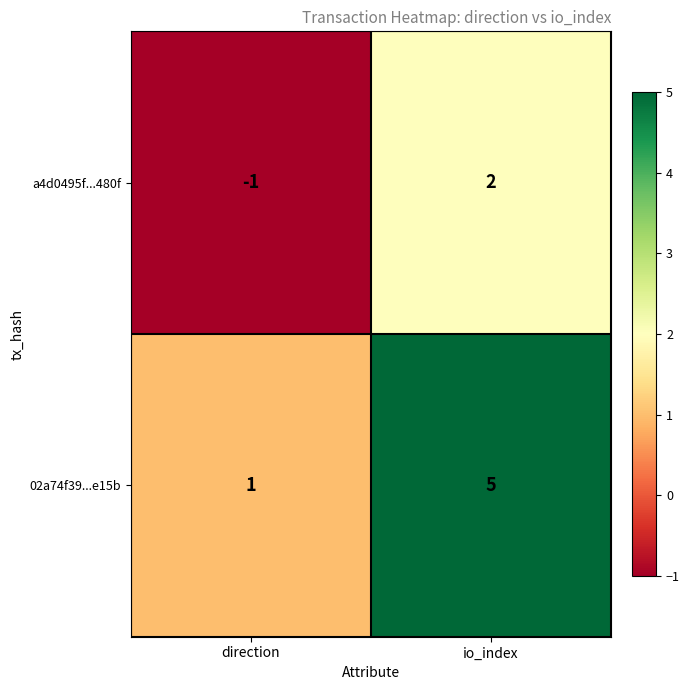

What is the average value of the 02a74f39...e15b series?

3